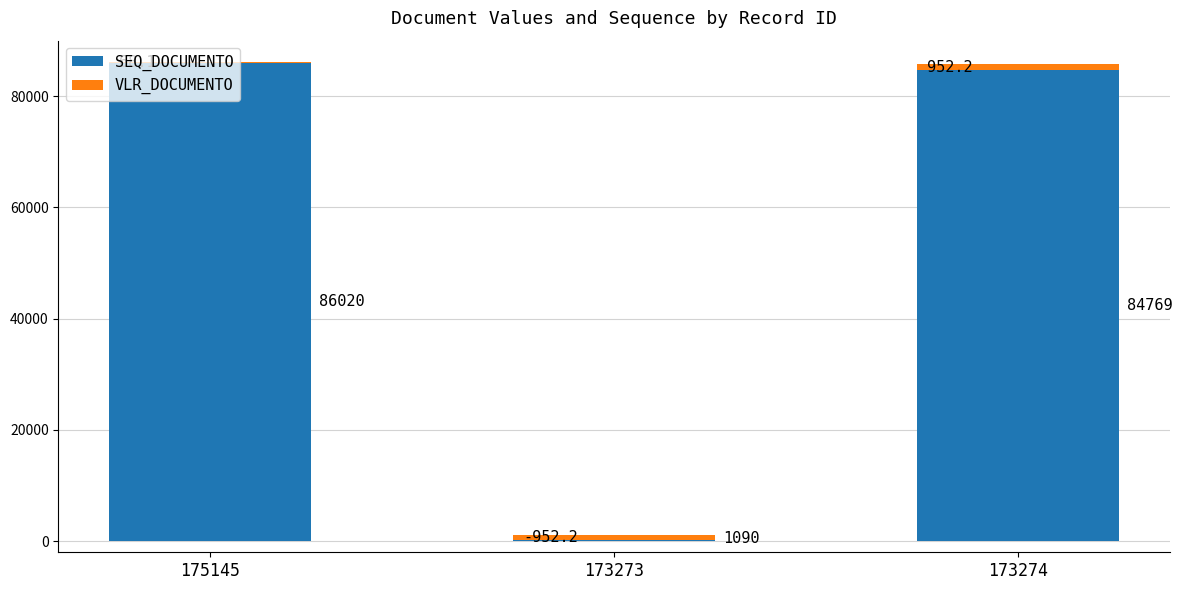

At which label does SEQ_DOCUMENTO reach its peak?

175145